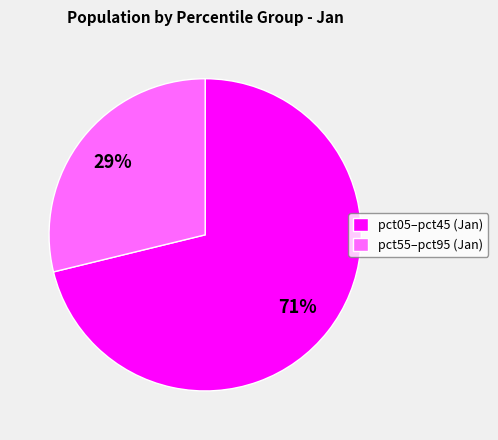

To the nearest percent, what portion does pct05–pct45 (Jan) represent?

71%